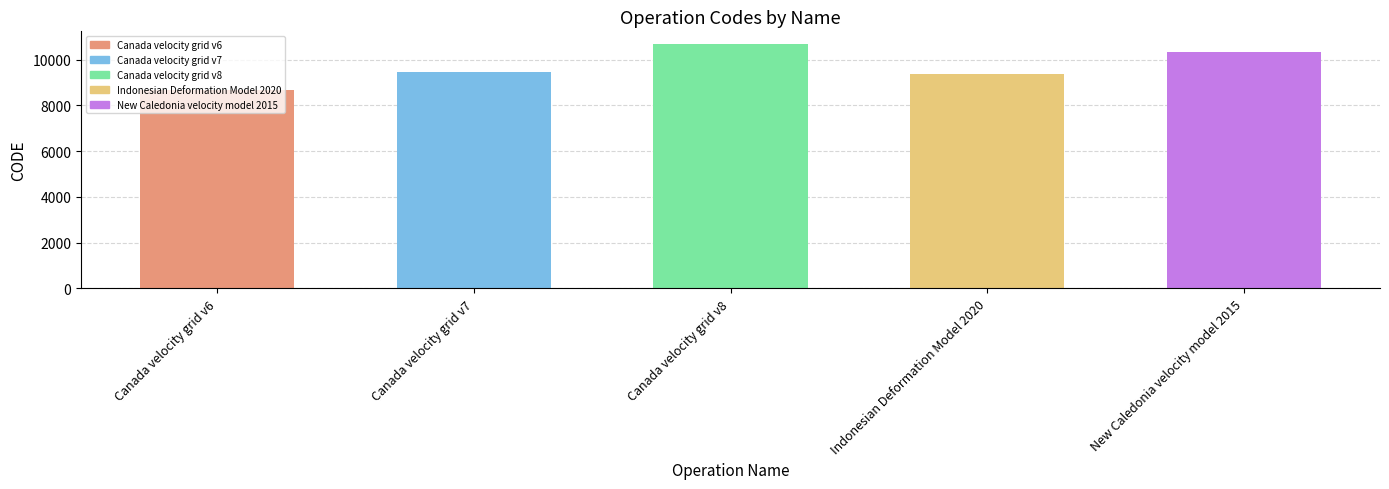

Reading left to right, transcribe all the data shown in this chart.

Canada velocity grid v6=8676	Canada velocity grid v7=9483	Canada velocity grid v8=10707	Indonesian Deformation Model 2020=9375	New Caledonia velocity model 2015=10323